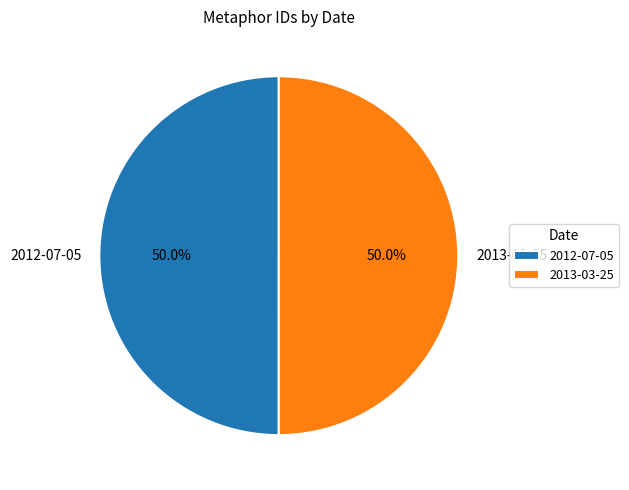

Is it true that 2013-03-25 is 38% of the pie?

False